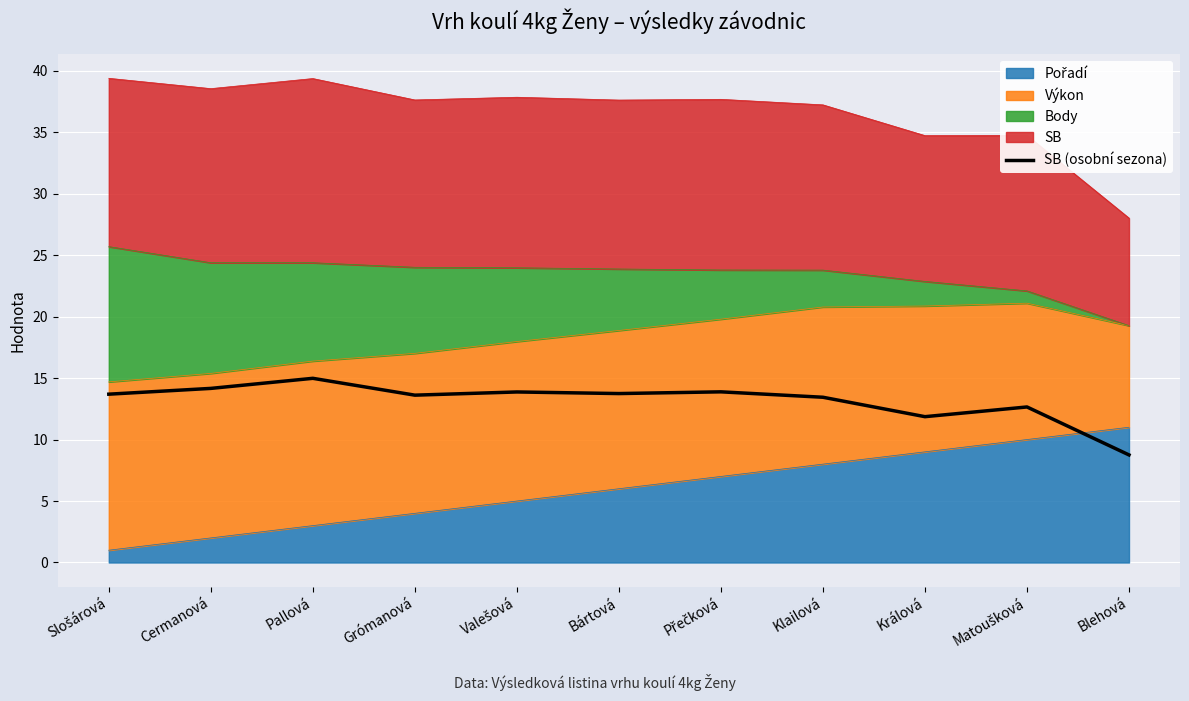

How many points are higher than both their immediate neighbors (excluding endpoints)?

4